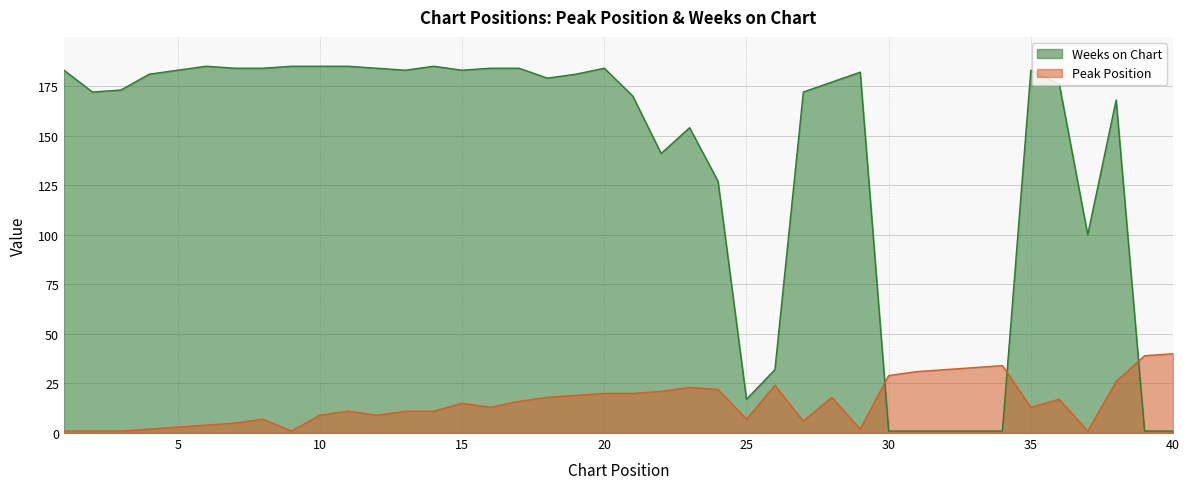

What is the sum of all Peak Position values?

615